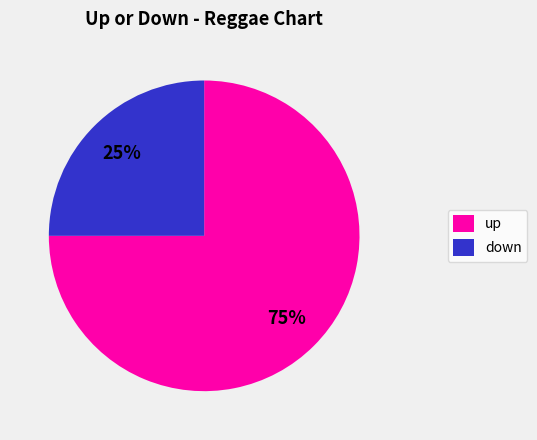

Between up and down, which is larger?

up